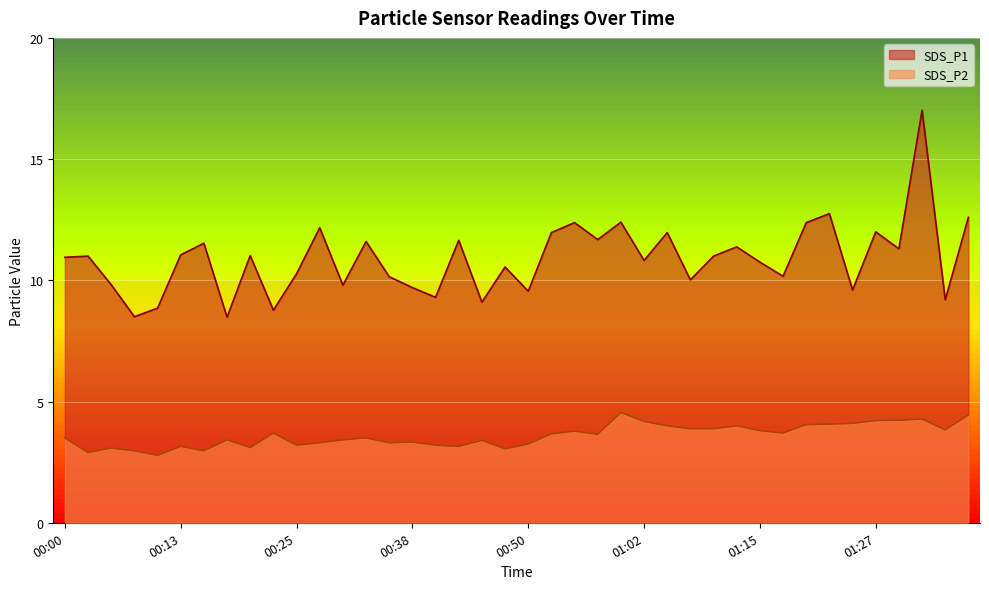

What is the sum of the SDS_P1 values at 00:10 and 00:23?

17.6